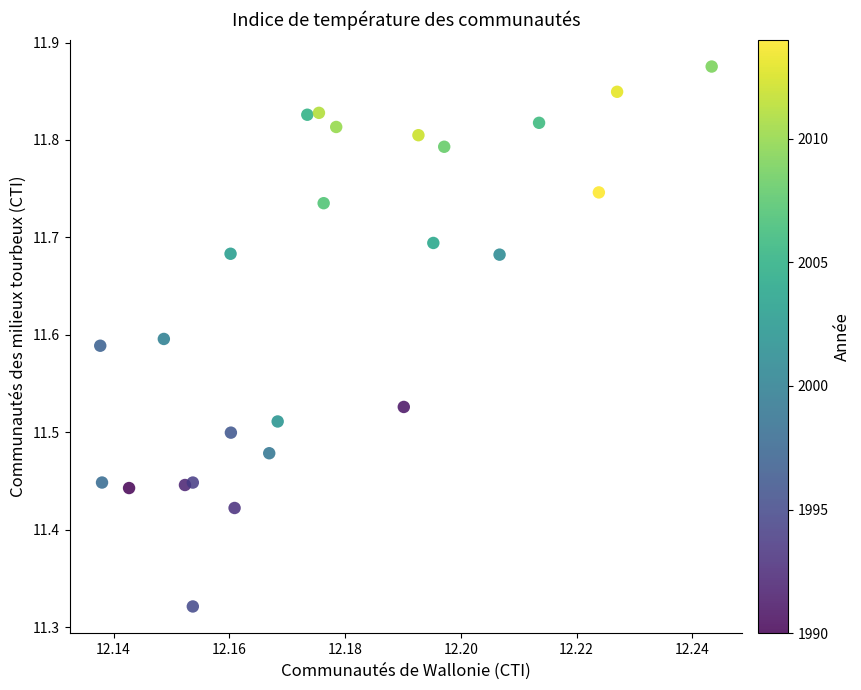

What is the range of Y values (max minus min)?

0.6